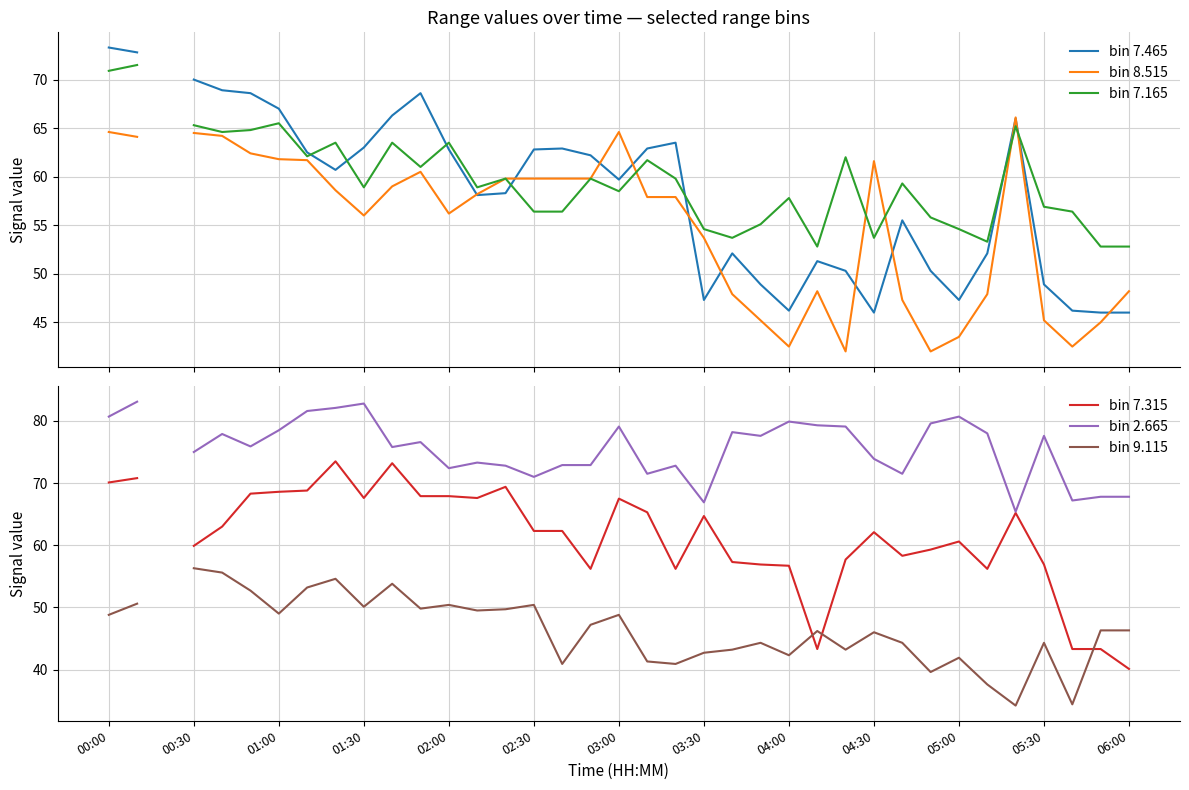

Where does the bin 2.665 series first go above 72?

00:00